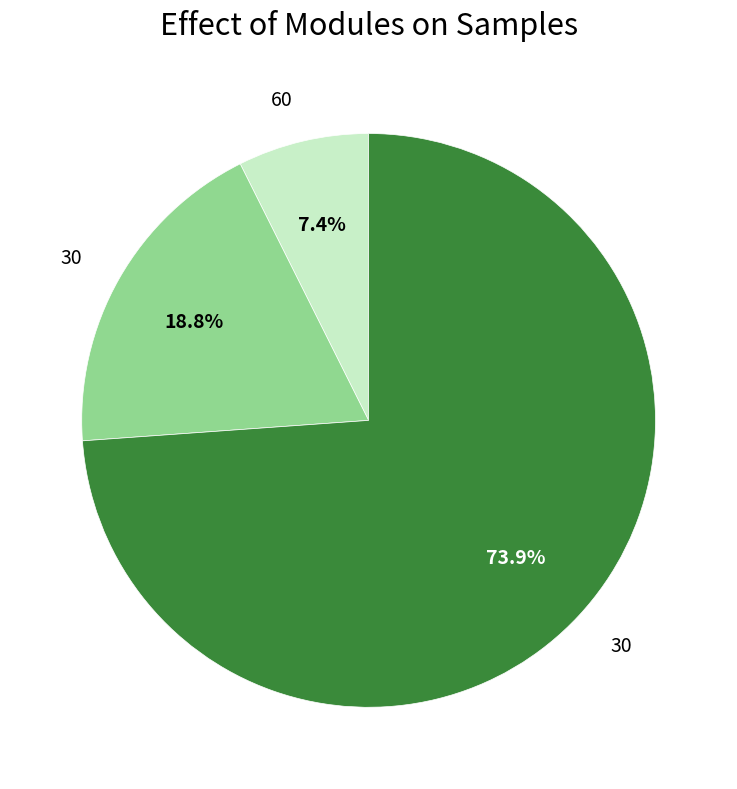

How many slices are in this pie chart?

3